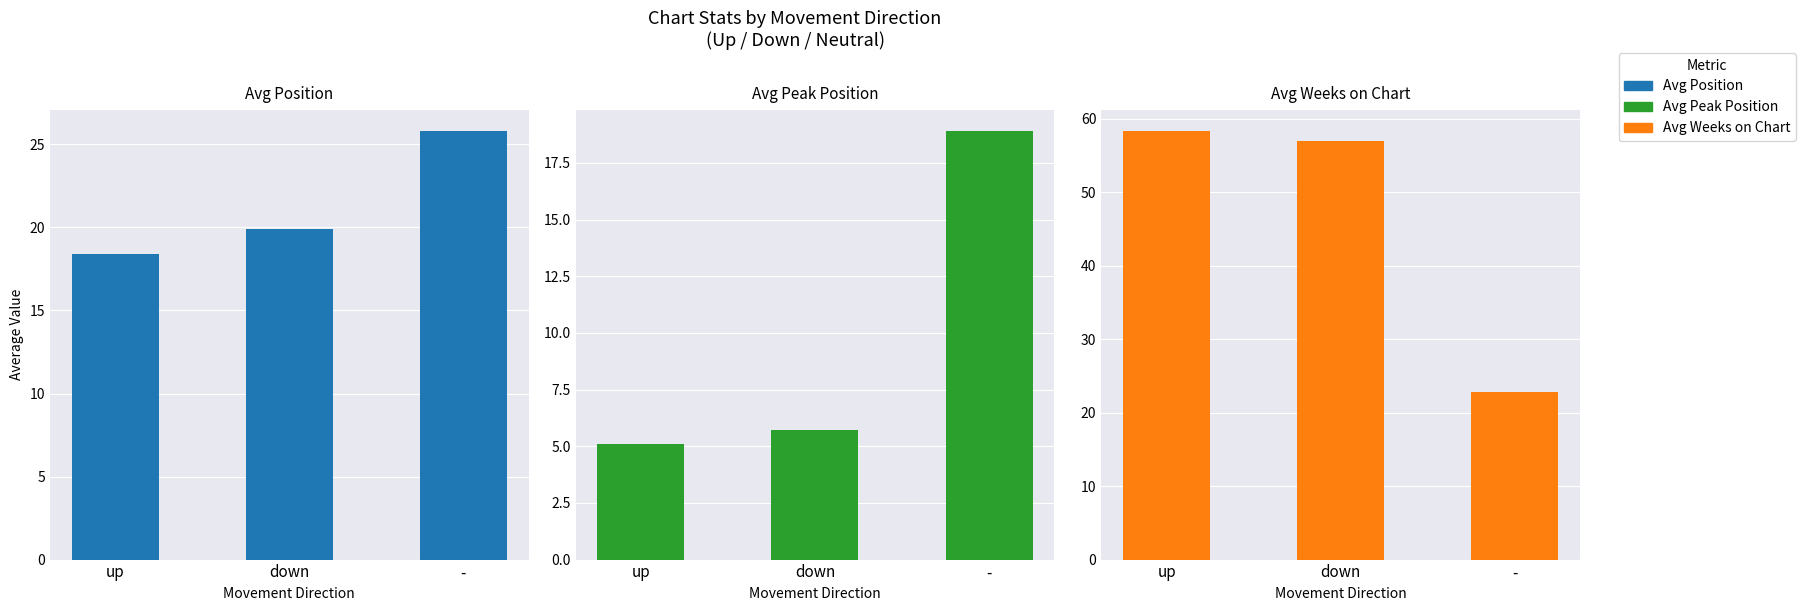

What is the approximate value of Avg Position at down?

19.9